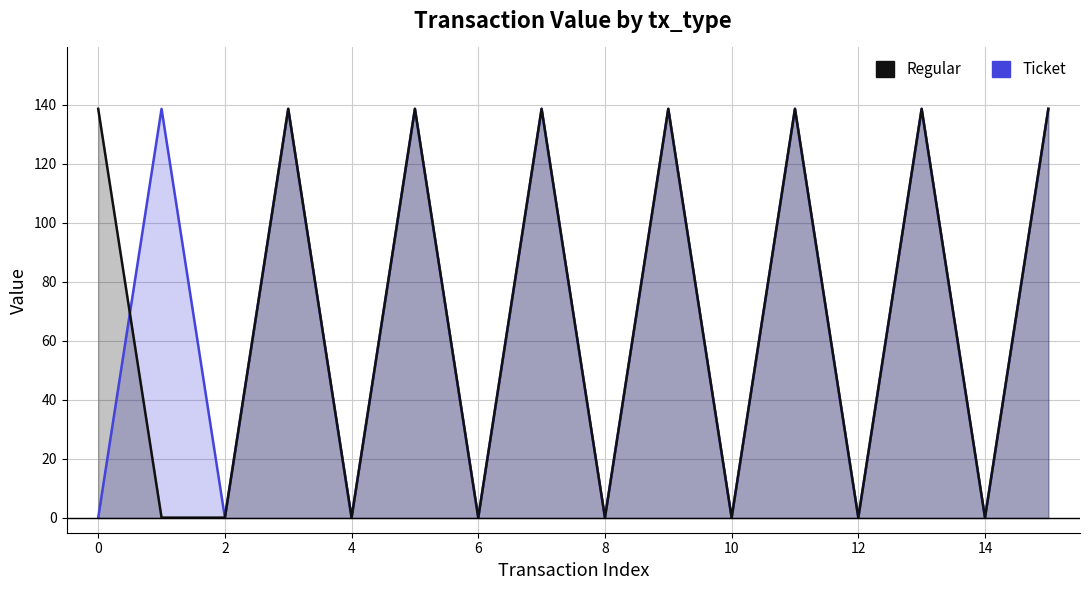

List the series in order of their peak value, highest first.

Ticket, Regular